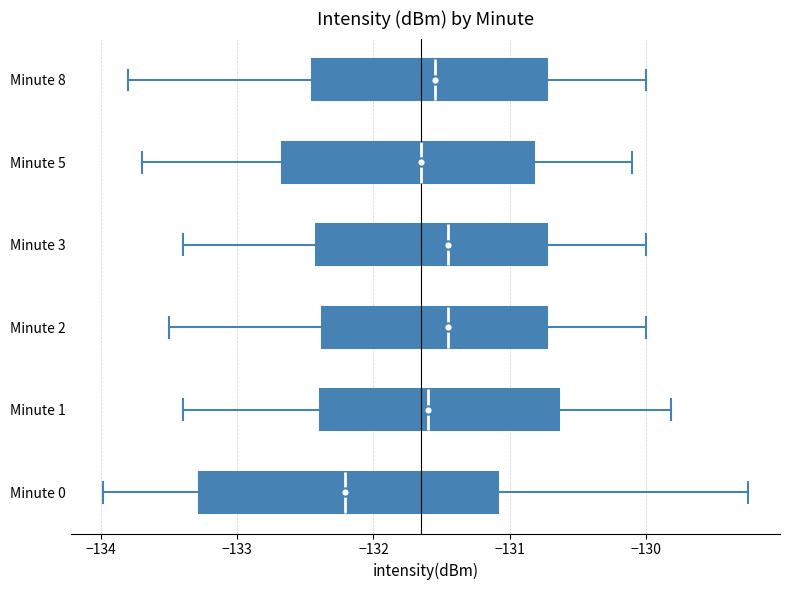

Which box is the widest, from its left edge to its right edge?

Minute 0